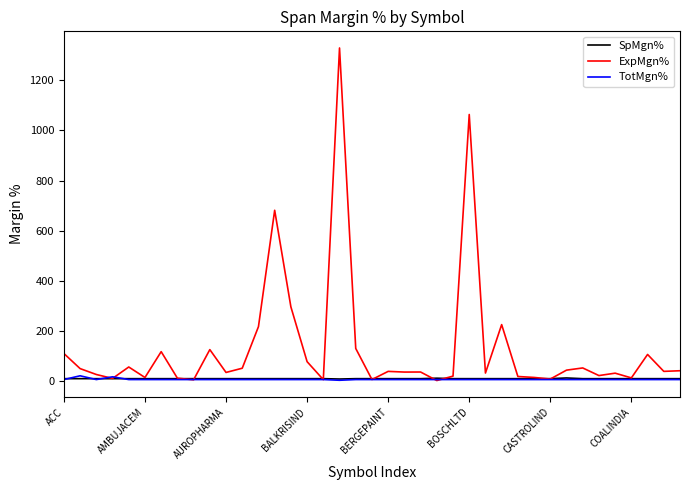

Which series has the largest total across all categories?

ExpMgn%